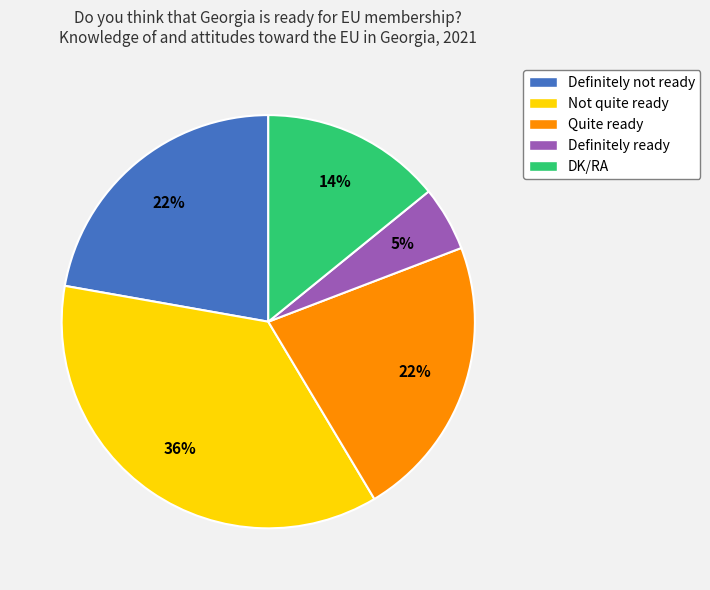

Do Definitely not ready and Not quite ready together represent more than half of the pie?

Yes